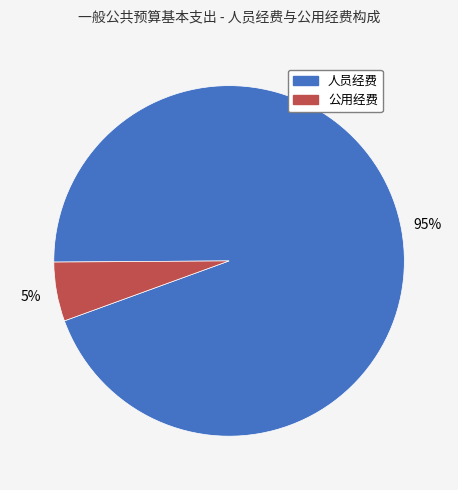

To the nearest percent, what portion does 公用经费 represent?

5%